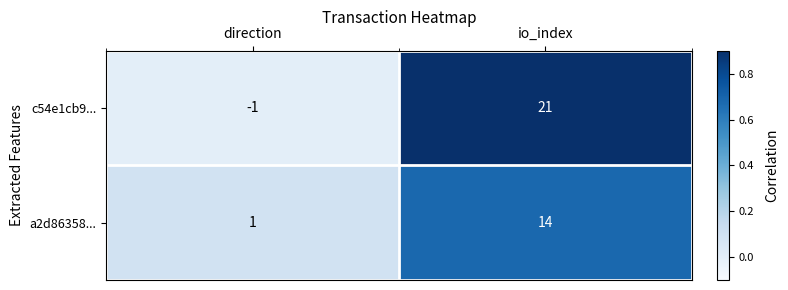

At which label is a2d86358... closest to 7?

direction